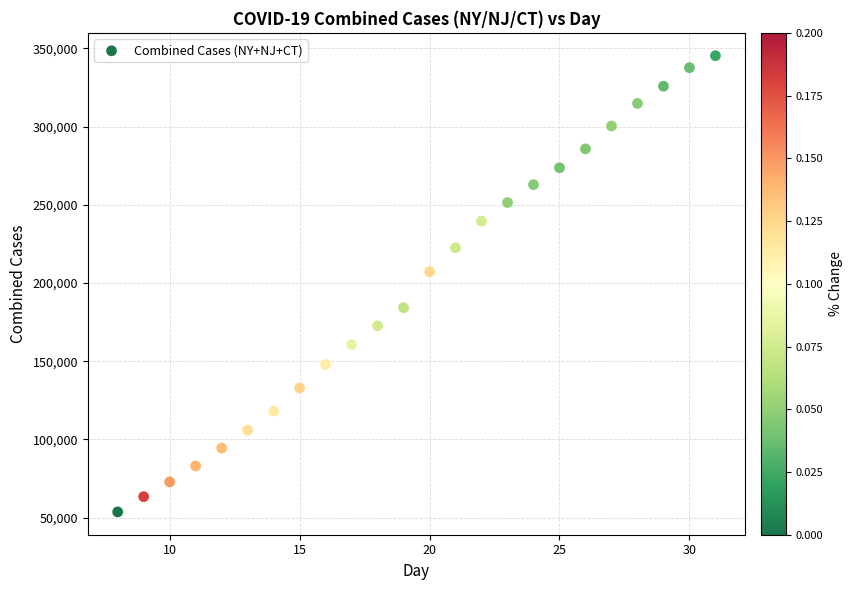

What is the range of Y values (max minus min)?

291726